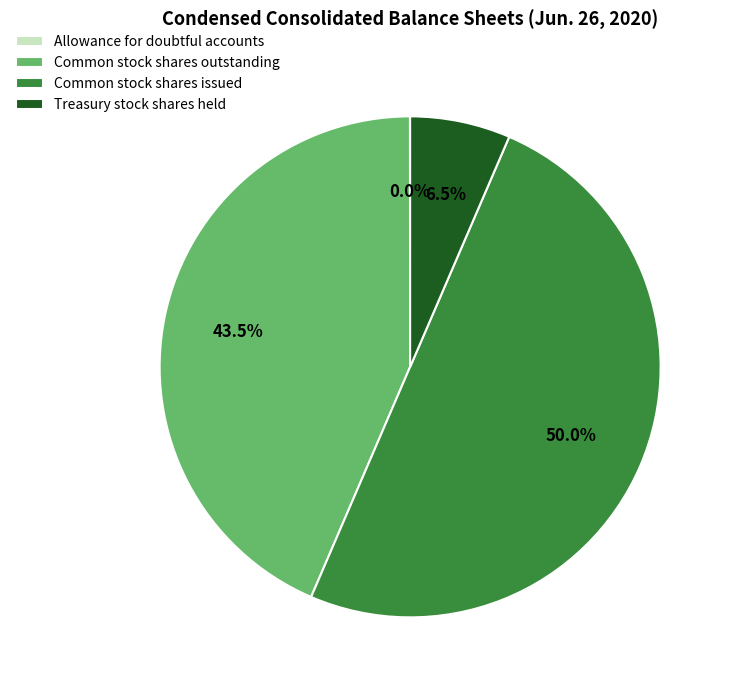

Do Common stock shares issued and Treasury stock shares held together represent more than half of the pie?

Yes